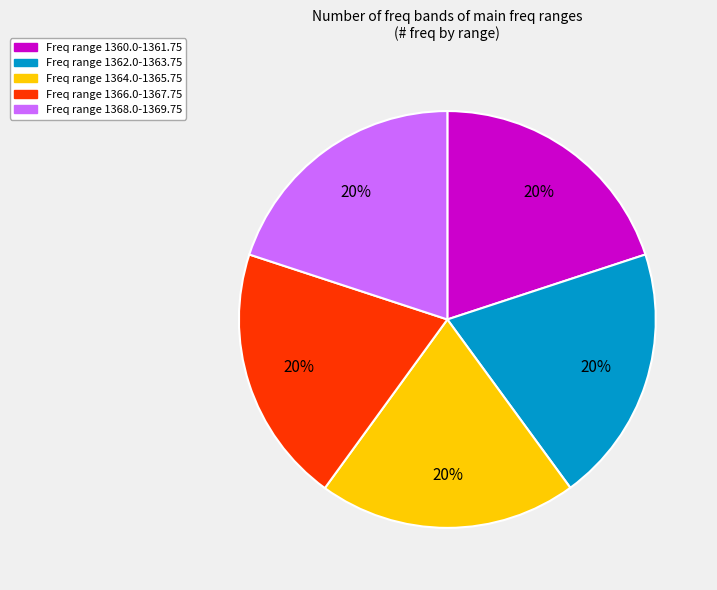

Is Freq range 1364.0-1365.75 the majority of the pie?

No